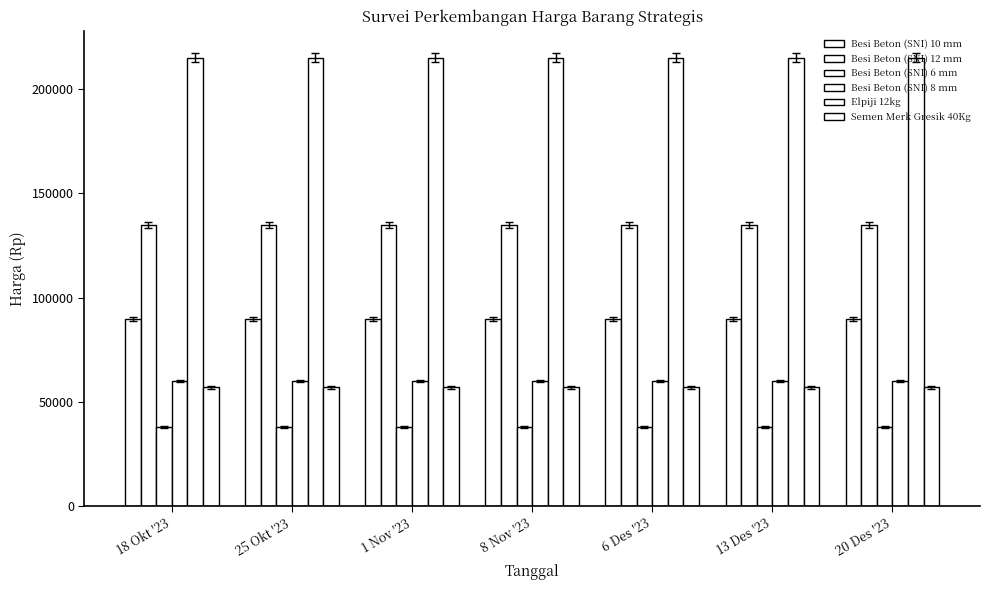

Which series changed the most between 13 Des '23 and 20 Des '23?

Besi Beton (SNI) 10 mm